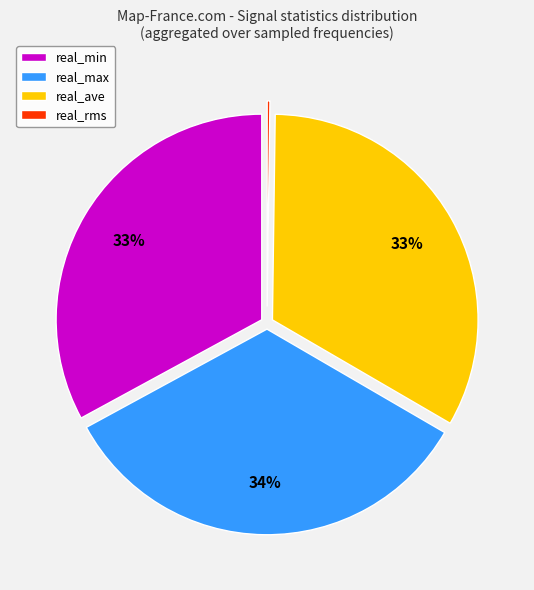

Does real_max represent more than half of the total?

No